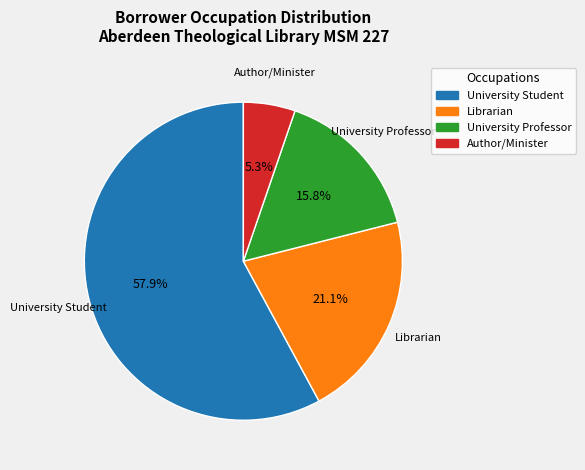

How many segments does this pie chart have?

4